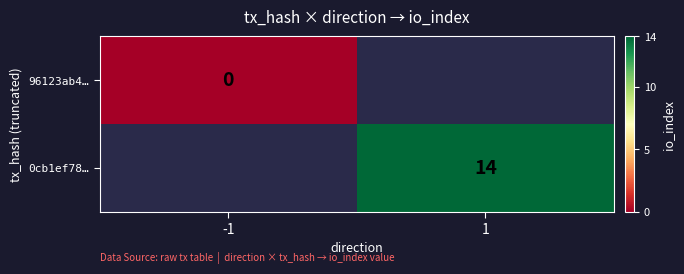

True or false: 0cb1ef78… has a value of 14 at 1.

True